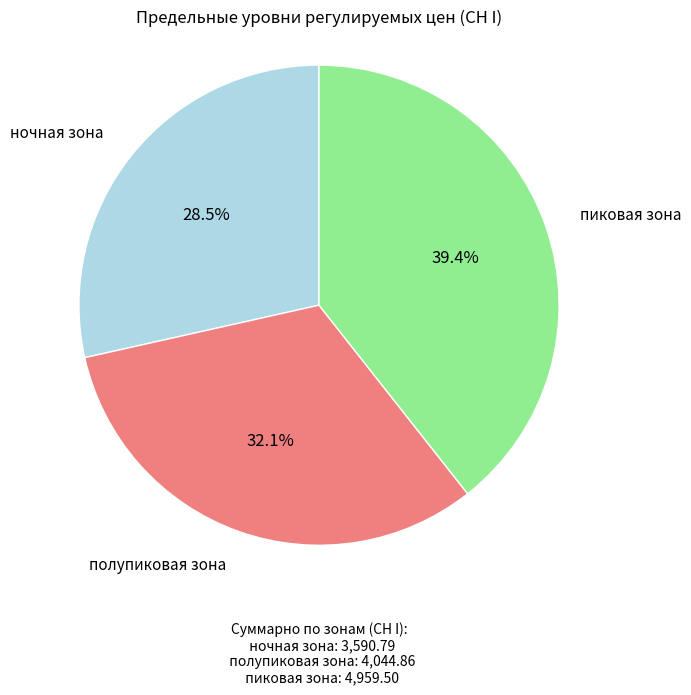

Is there any slice that represents more than half of the pie?

No